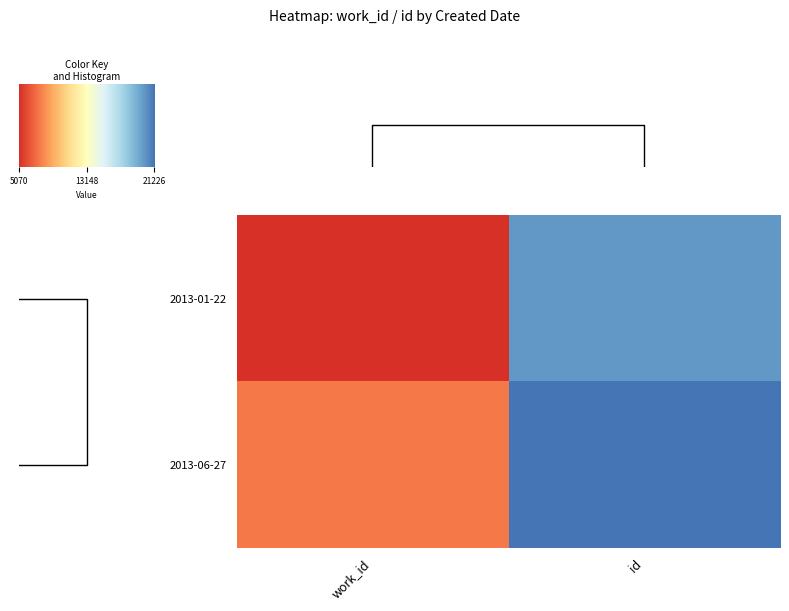

What is the spread (max minus min) of values at work_id?

2417